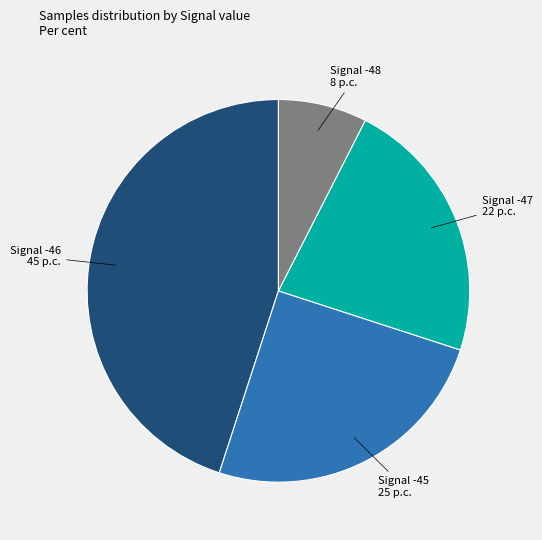

Rank the categories by value from lowest to highest.

Signal -48, Signal -47, Signal -45, Signal -46